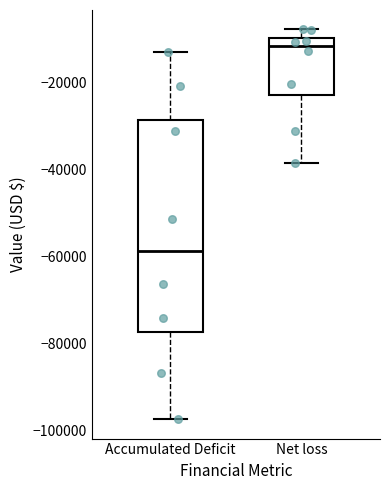

Where does the median line of the box for Net loss sit on the y-axis? The values are not printed on the chart, so give them approximately, as read against the axis.

-12000